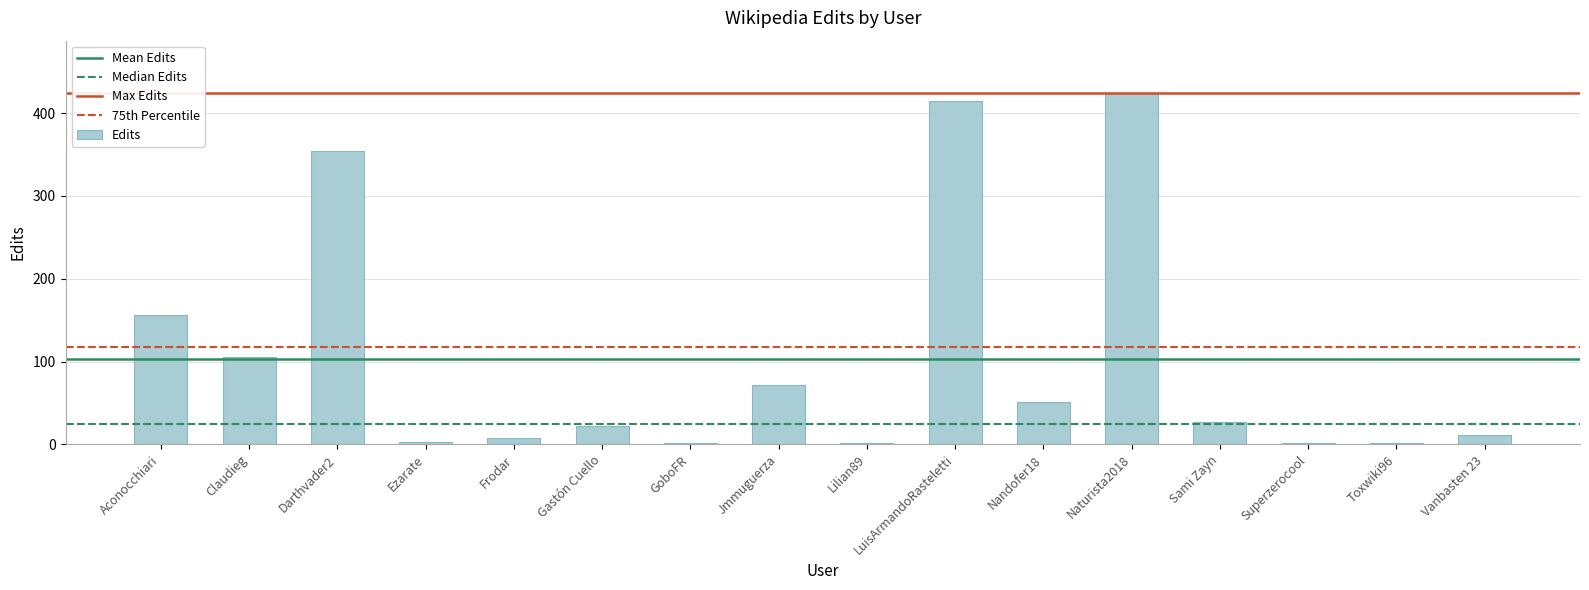

Where does the data first go above 27?

Aconocchiari